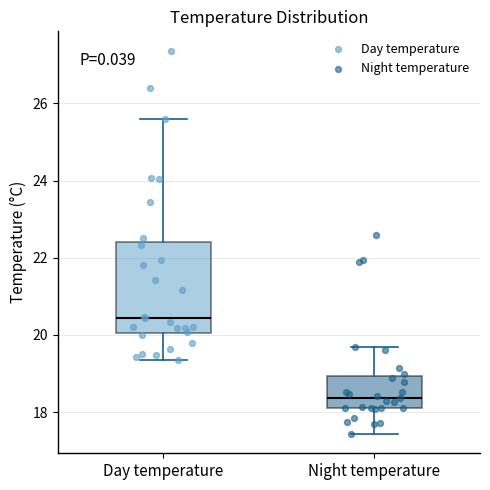

Which box has the highest median line?

Day temperature